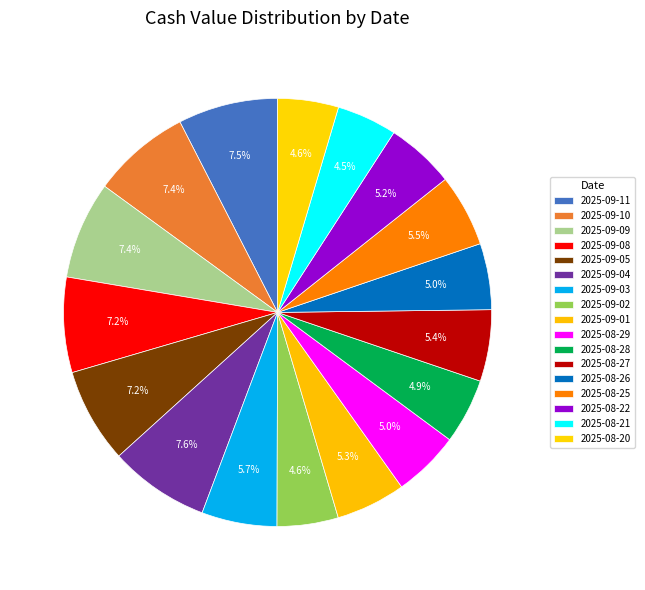

To the nearest percent, what percentage of the pie is 2025-08-29?

5%